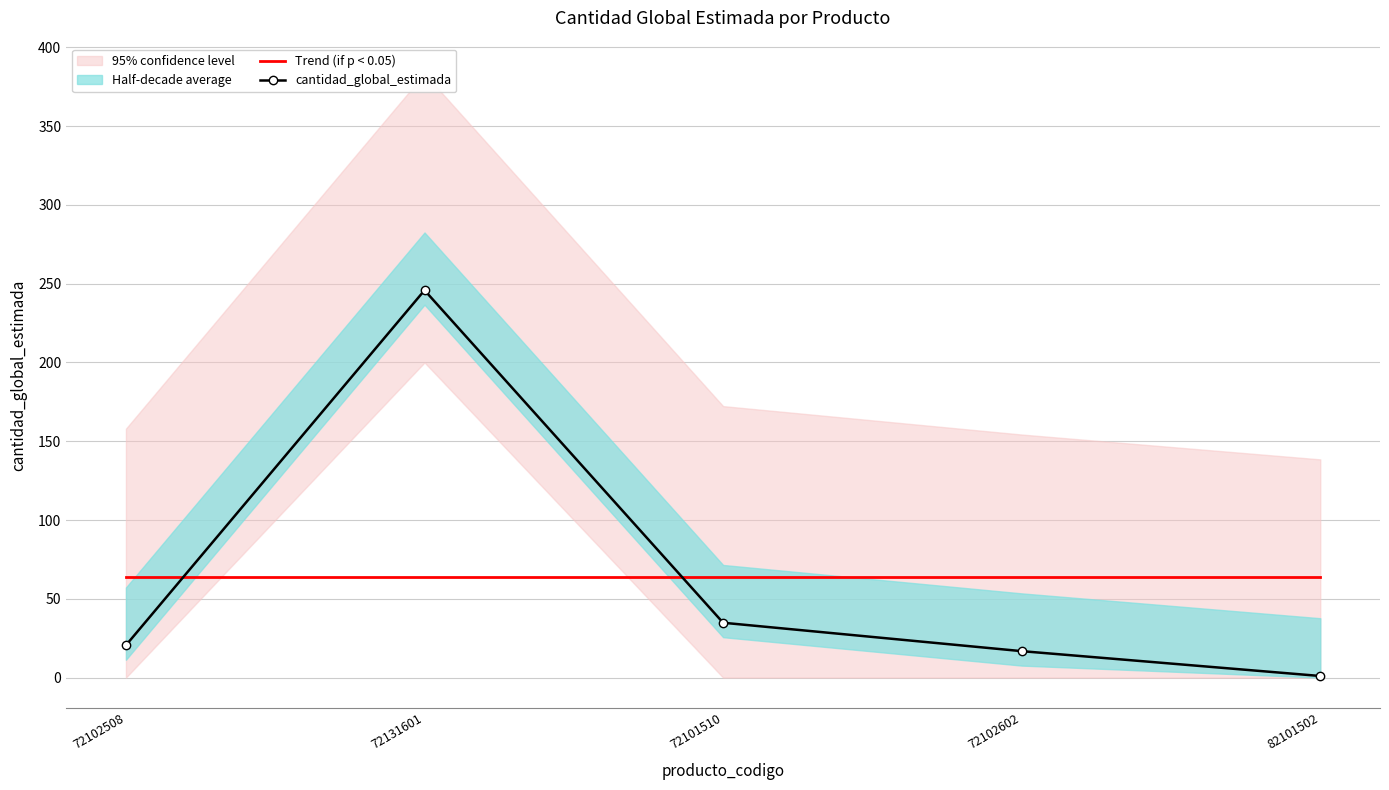

Where is Trend (if p < 0.05) nearest to the value 63?

72102508